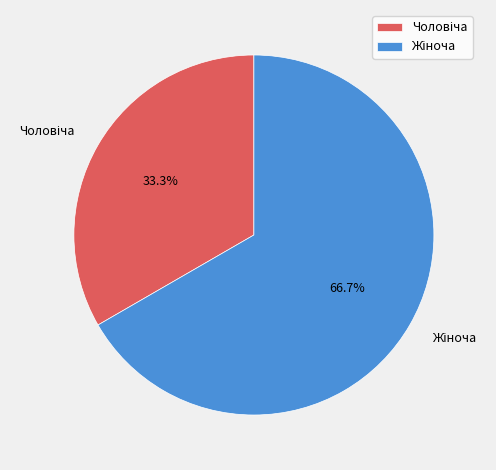

Is there any slice that represents more than half of the pie?

Yes